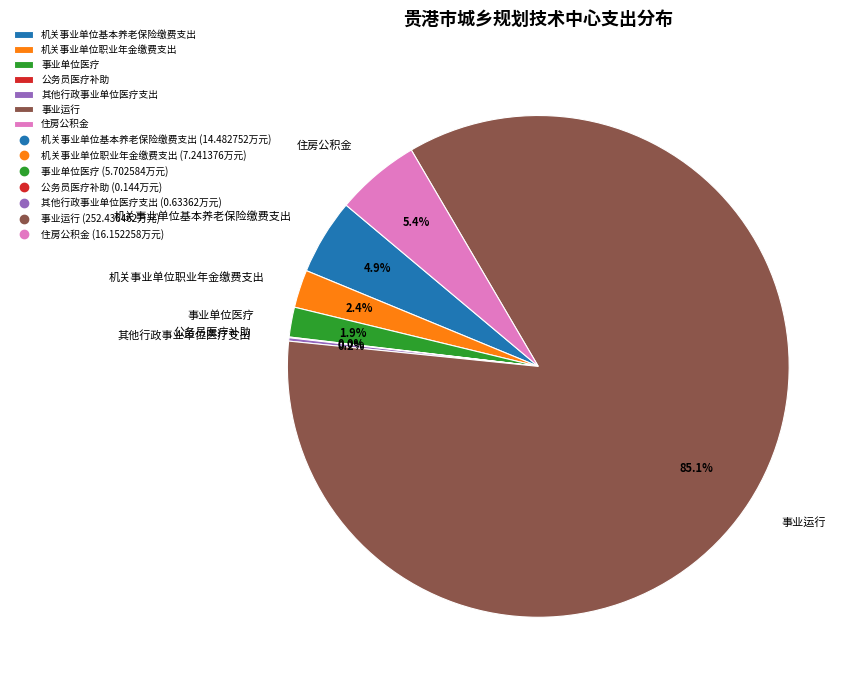

Is it true that 机关事业单位职业年金缴费支出 is 2% of the pie?

True